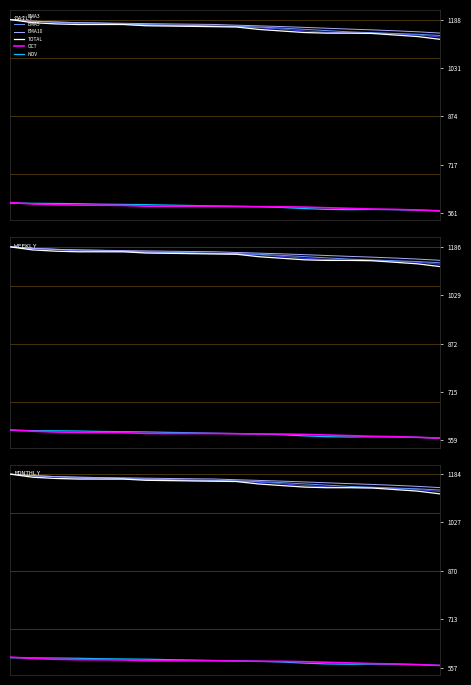

List the series in order of their peak value, highest first.

EMA3, EMA5, EMA10, TOTAL, OCT, NOV